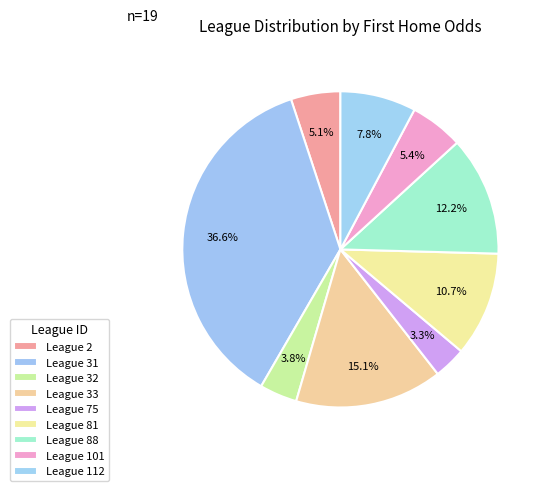

Is there any slice that represents more than half of the pie?

No